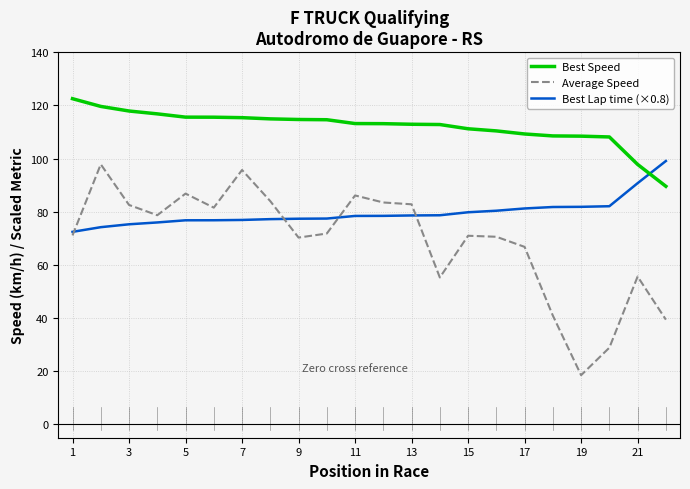

What is the difference between the maximum and minimum values in the Average Speed series?

79.3